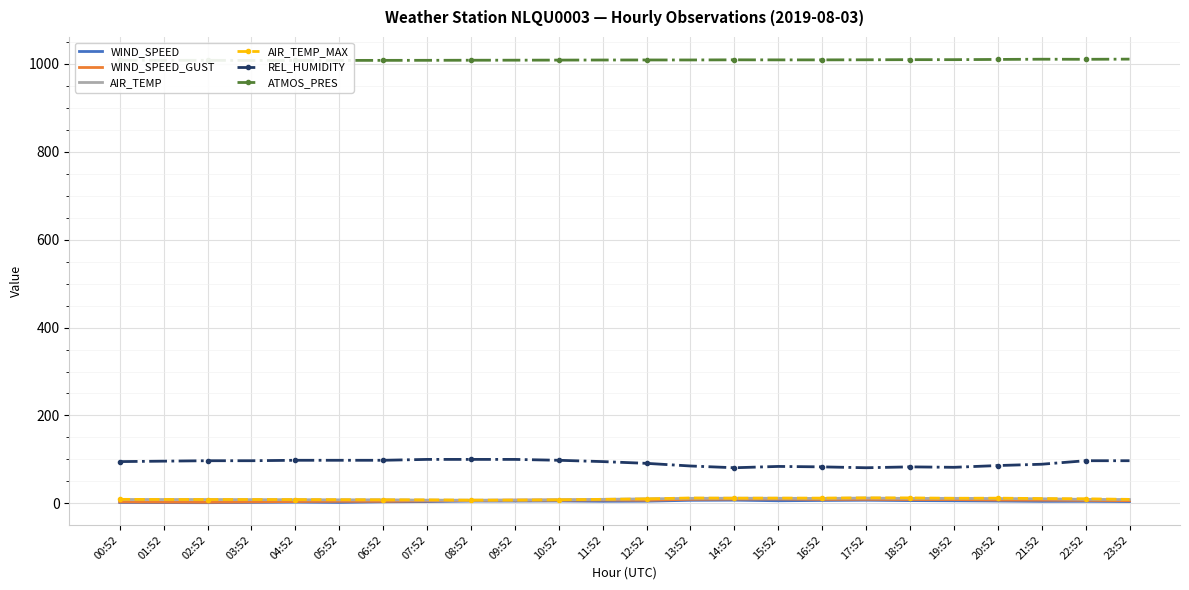

The ATMOS_PRES series shows 1009.6 at 19:52. True or false?

True